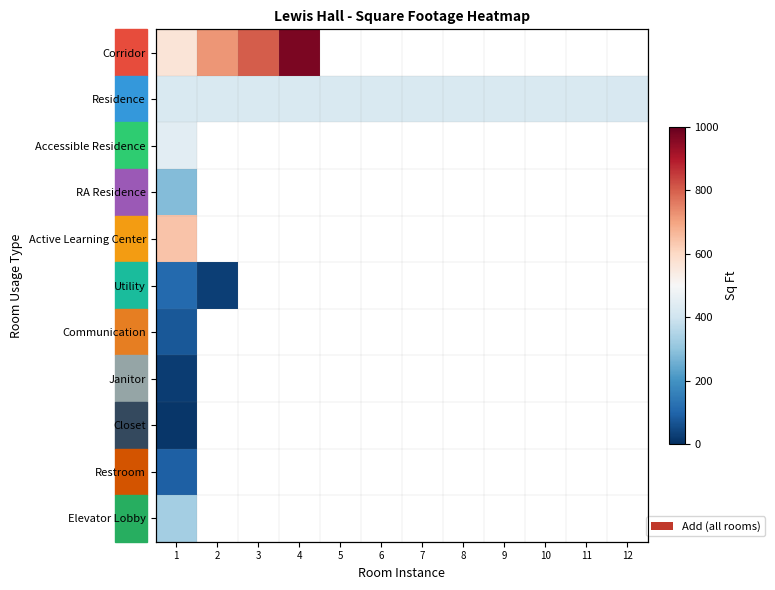

Which series has the widest spread of values?

Corridor